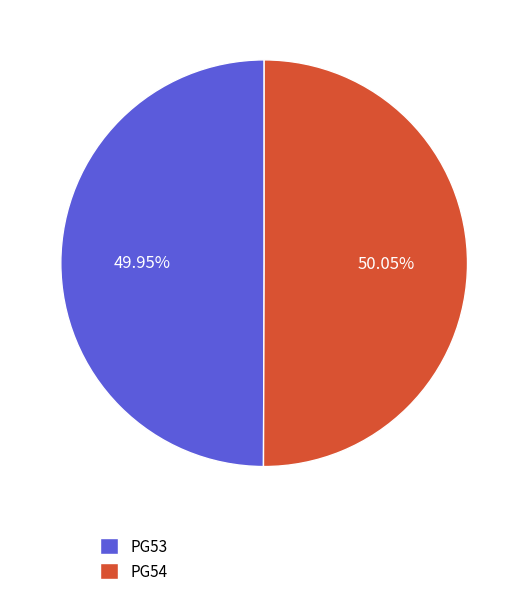

To the nearest percent, what percentage of the pie is PG54?

50%